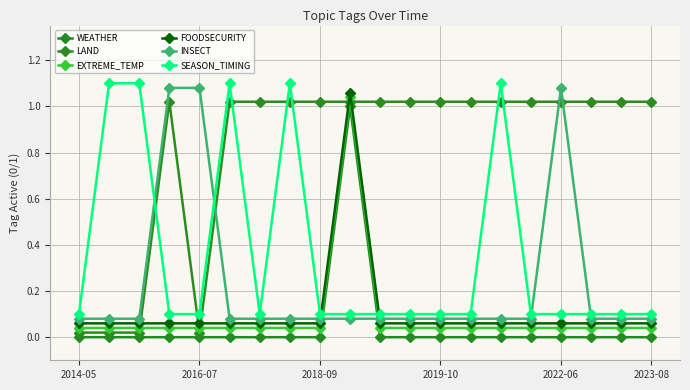

At how many categories does at least one series exceed 0?

20